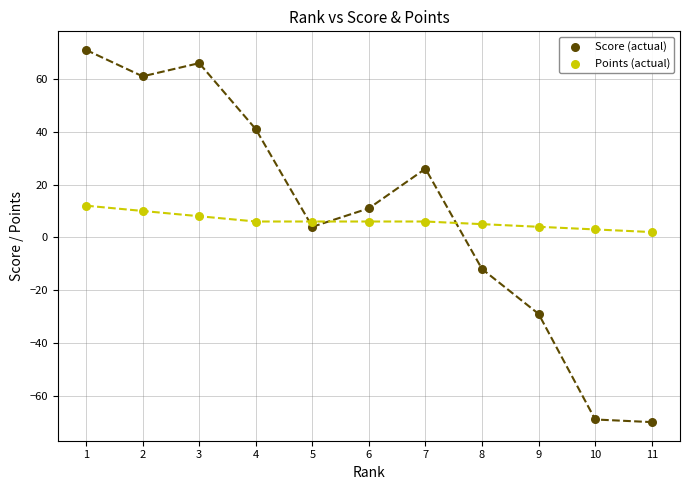

Across all data points, what is the range of X values (max minus min)?

10